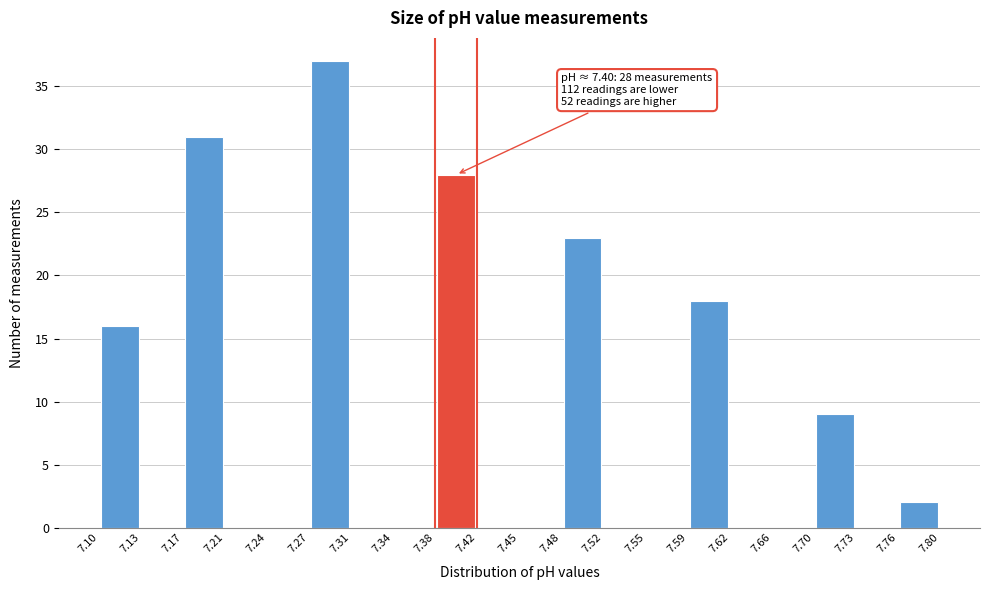

Which range on the x-axis has the tallest bar?

7.27 to 7.31